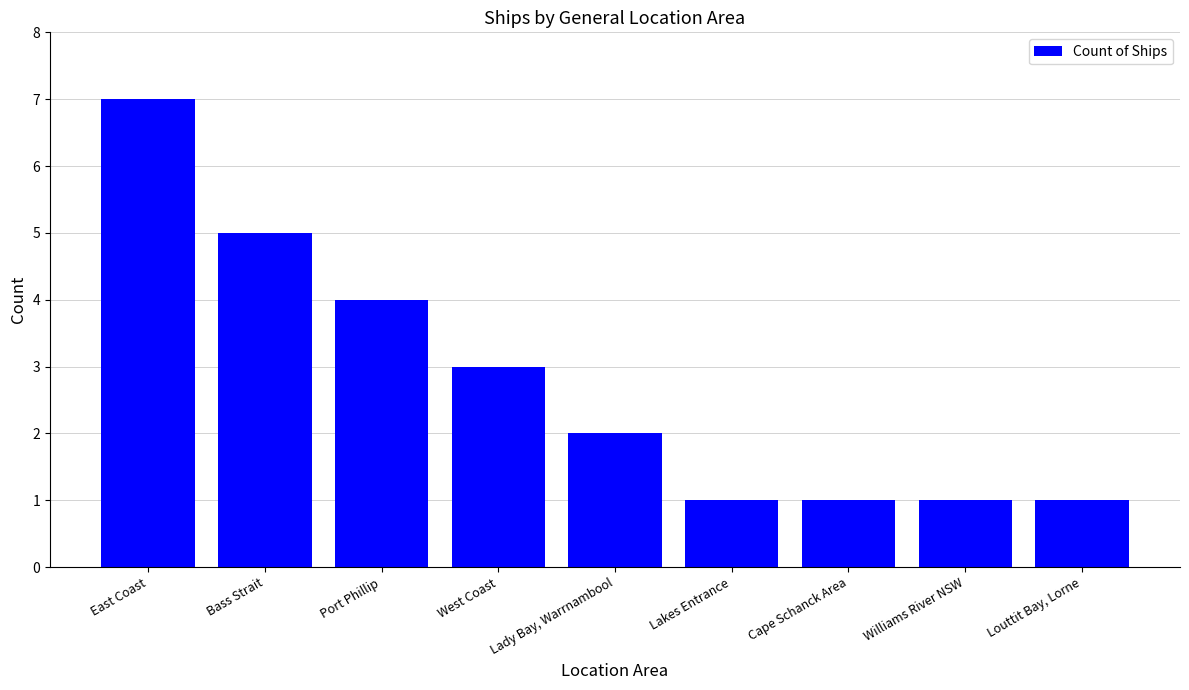

How many values are between 1 and 4?

7